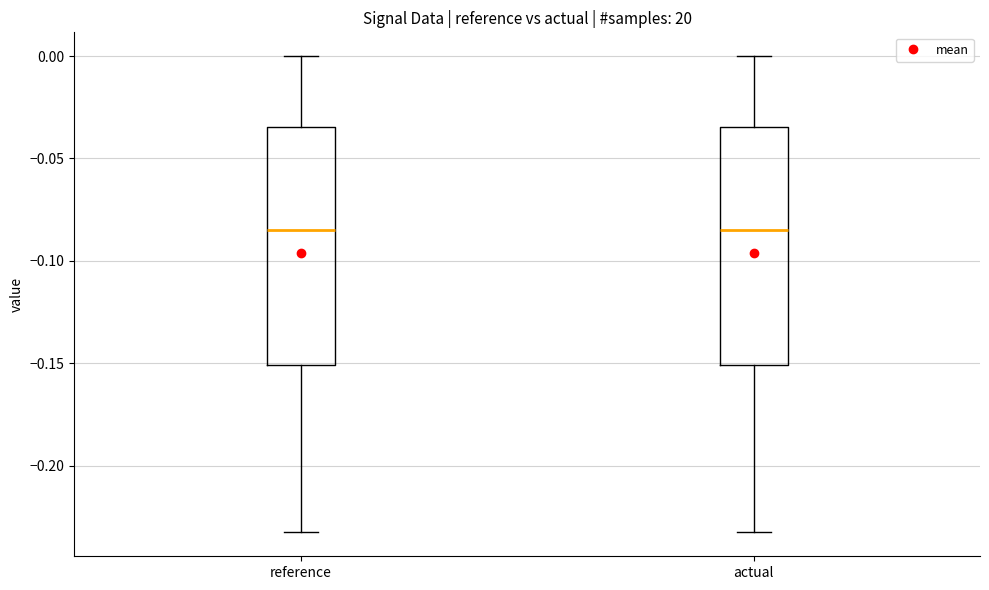

Reading left to right, read every box against the y-axis: the position of its median line, the range the box covers, and the ends of its whiskers. The values are not printed on the chart, so give them approximately, as read against the axis.

reference: median -0.085, box -0.150 to -0.035, whiskers -0.235 to 0.000
actual: median -0.085, box -0.150 to -0.035, whiskers -0.235 to 0.000